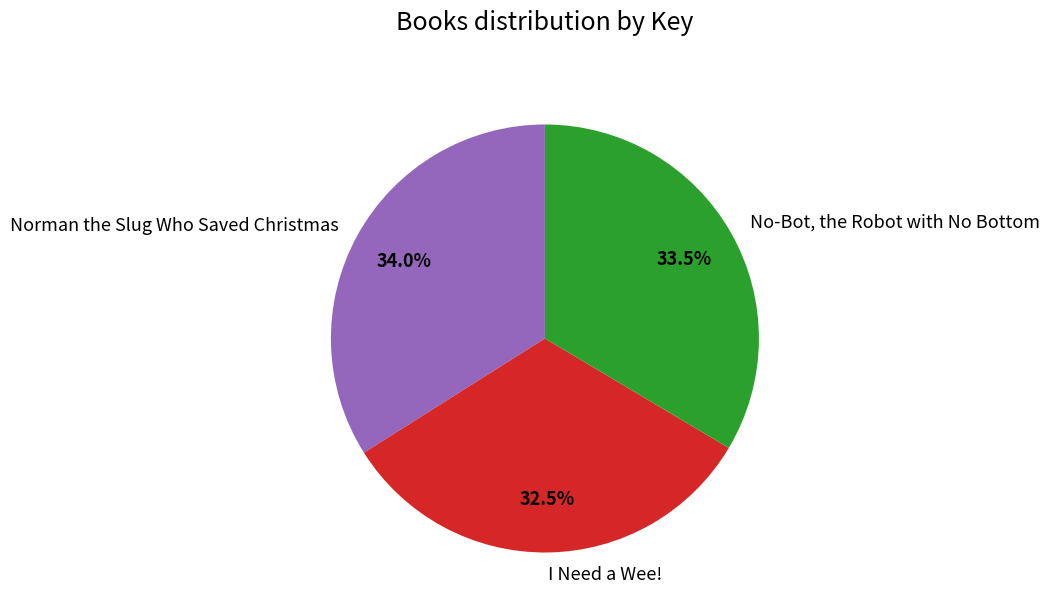

To the nearest percent, what percentage of the pie is Norman the Slug Who Saved Christmas?

34%